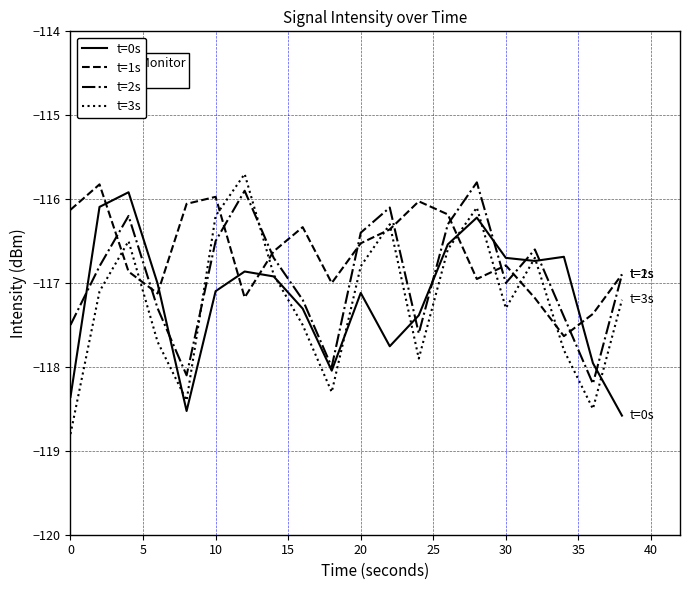

True or false: t=0s has more than 2 points higher than both neighbors.

True